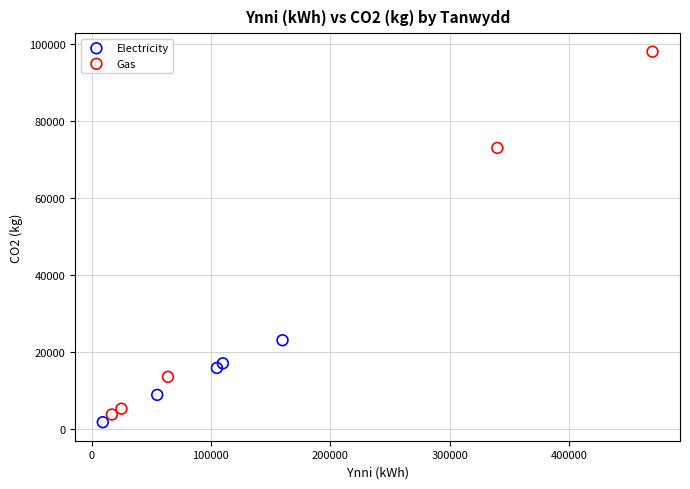

Which series reaches the minimum Y coordinate?

Electricity